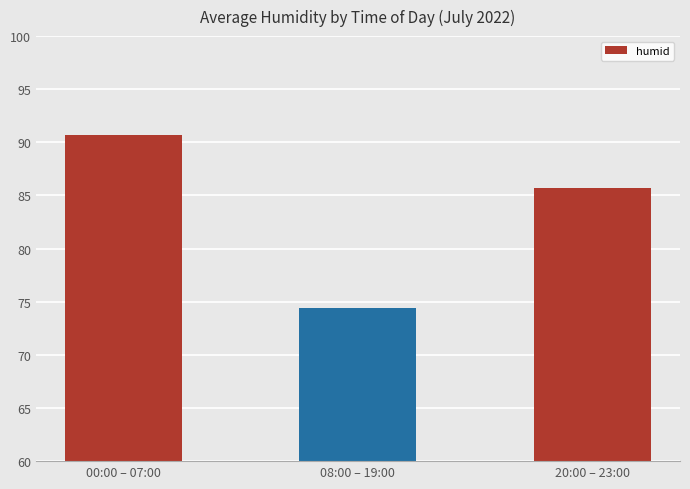

At which category does the chart reach its minimum across all series?

08:00 – 19:00